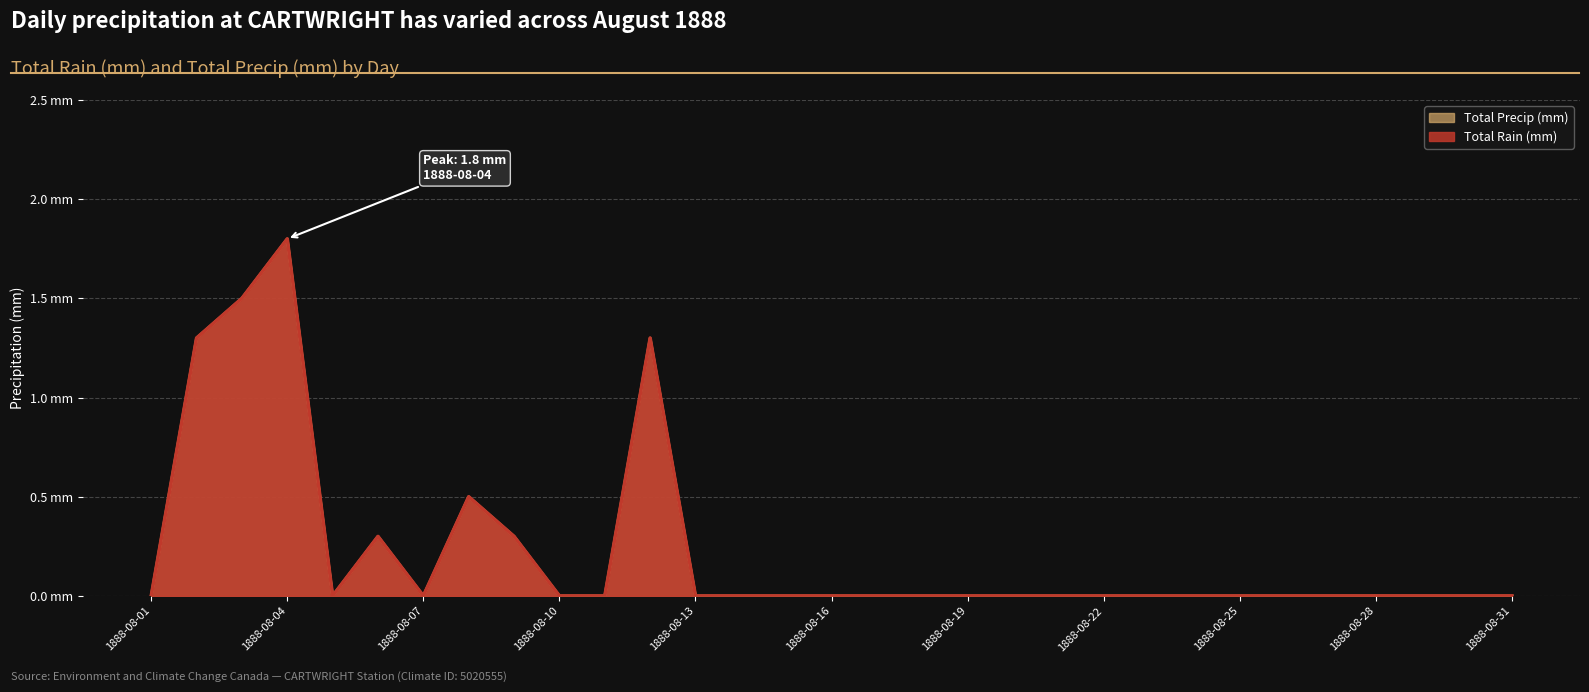

How many values in the Total Rain (mm) series exceed 0?

7